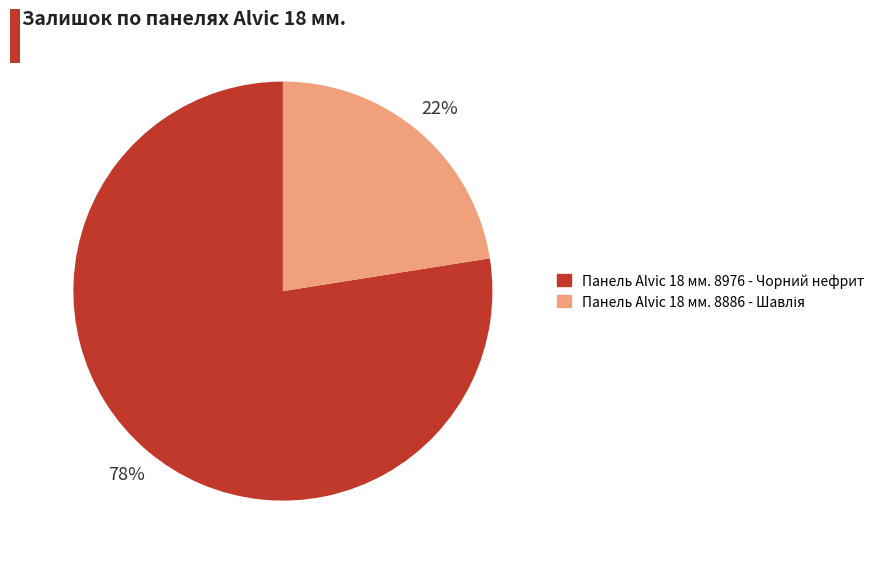

Is there any slice that represents more than half of the pie?

Yes